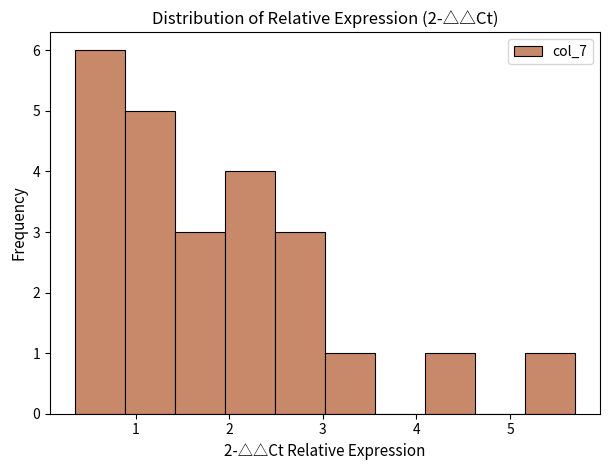

Reading left to right, list every bar in this chart as the range it spans on the x-axis followed by its height. Neither the bar edges nor the heights are printed on the chart, so give them approximately, as read against the axes.

0.4 to 0.9: 6
0.9 to 1.4: 5
1.4 to 2.0: 3
2.0 to 2.5: 4
2.5 to 3.0: 3
3.0 to 3.6: 1
3.6 to 4.1: 0
4.1 to 4.6: 1
4.6 to 5.2: 0
5.2 to 5.7: 1